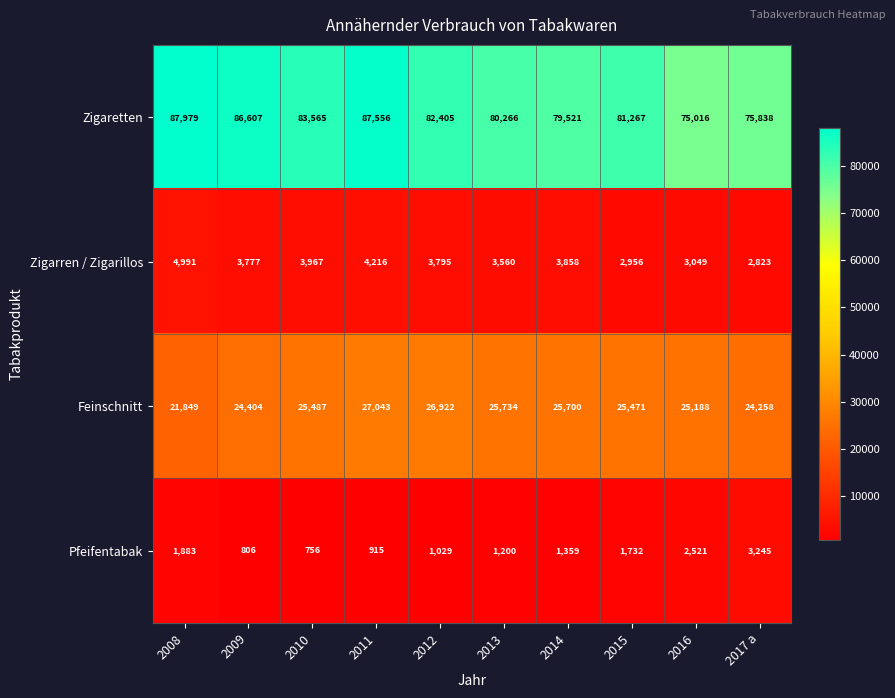

The Zigarren / Zigarillos series shows 3795 at 2012. True or false?

True